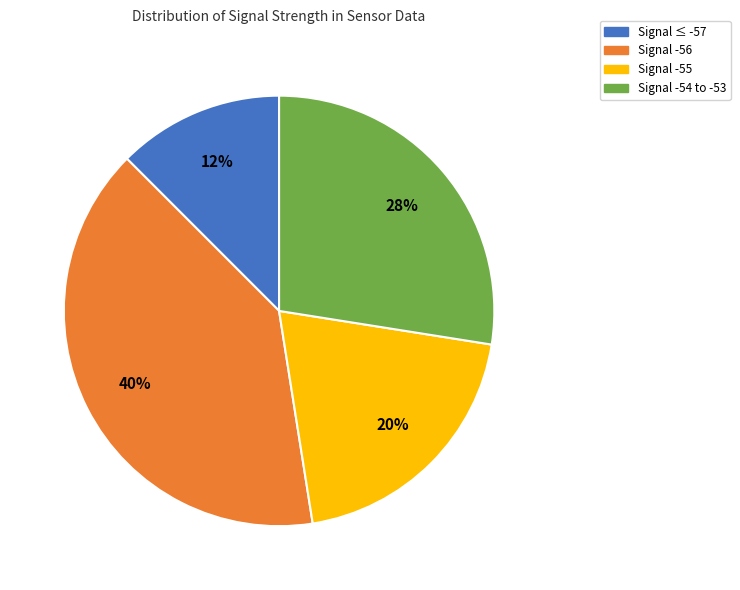

Which slice is the smallest?

Signal ≤ -57